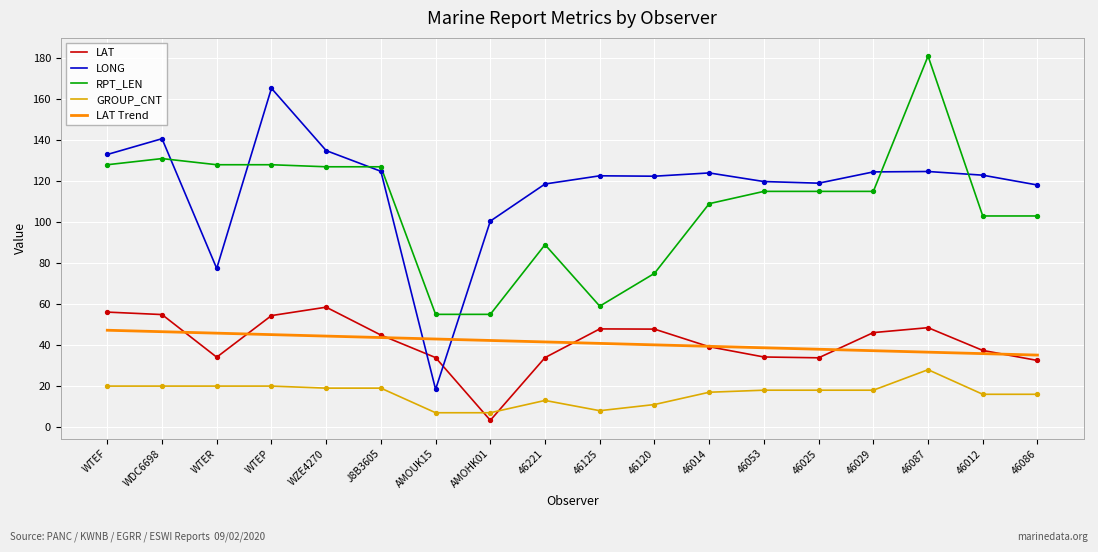

Is the value of LONG at 46221 greater than the value of LAT at 46029?

Yes